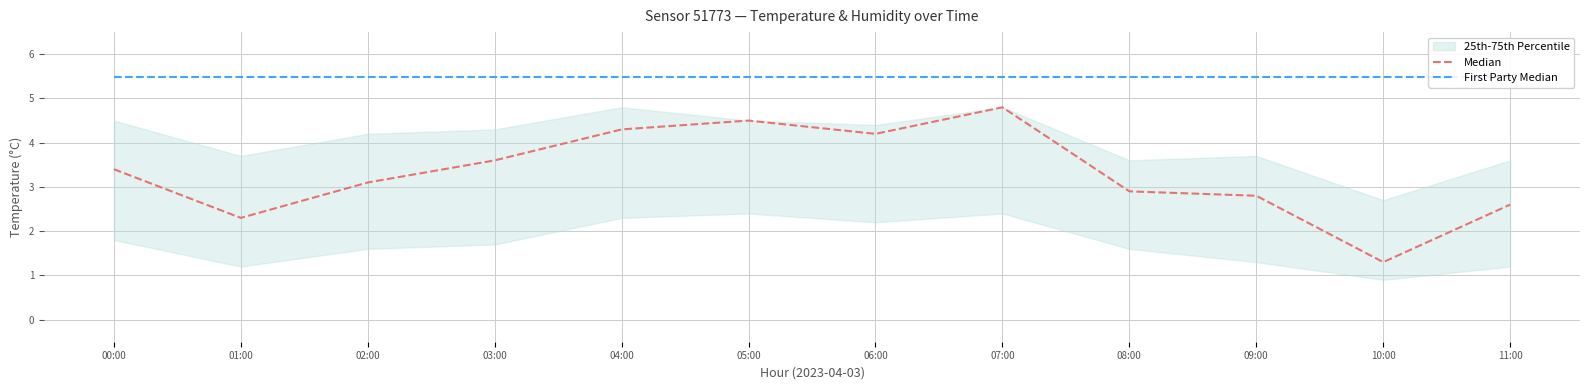

What is the sum of all First Party Median values?

65.9